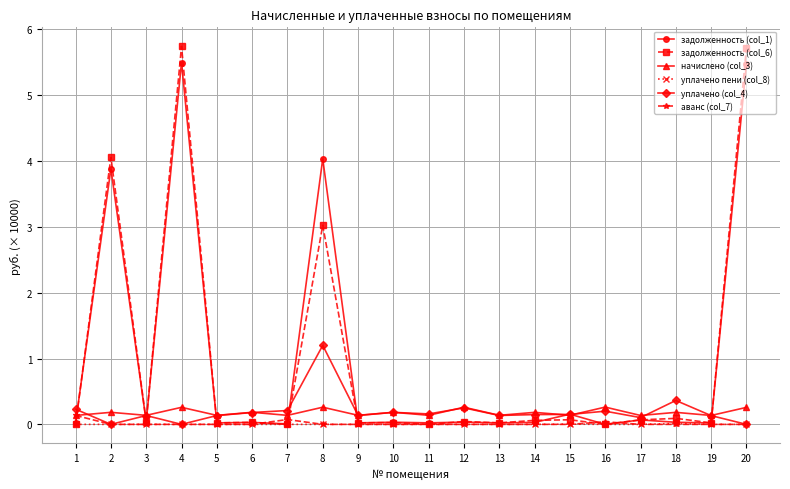

True or false: уплачено пени (col_8) and начислено (col_3) intersect in this chart.

False